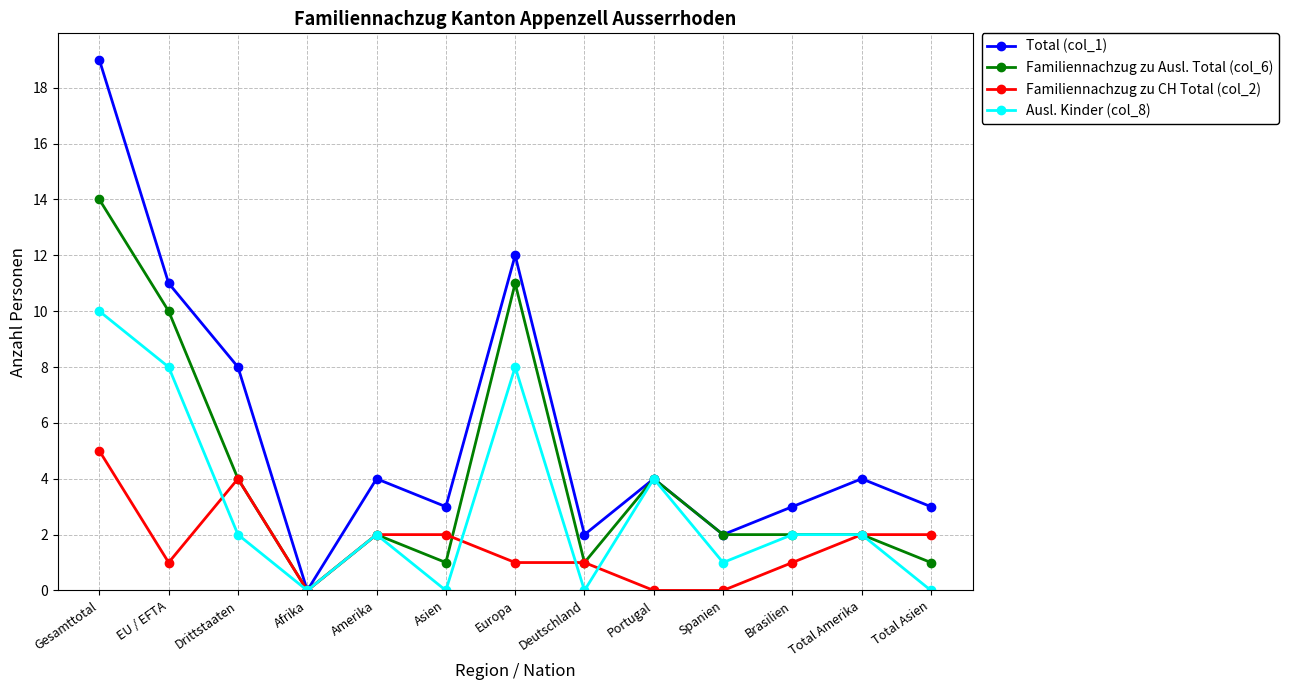

The value of Familiennachzug zu Ausl. Total (col_6) at Europa is 4. True or false?

False